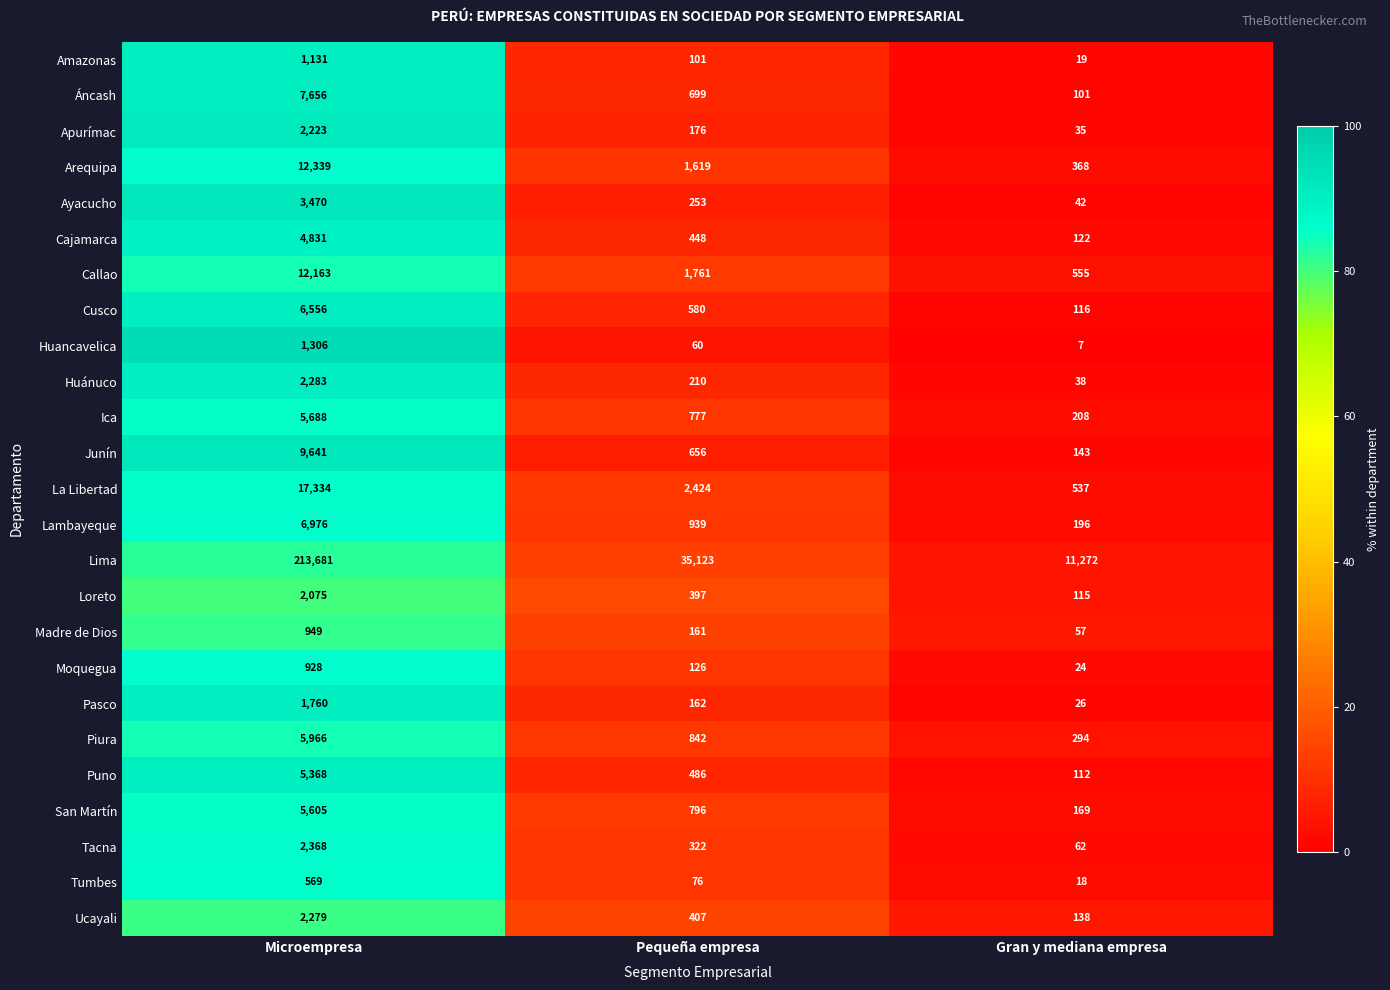

What is the maximum value shown in the chart?

213681